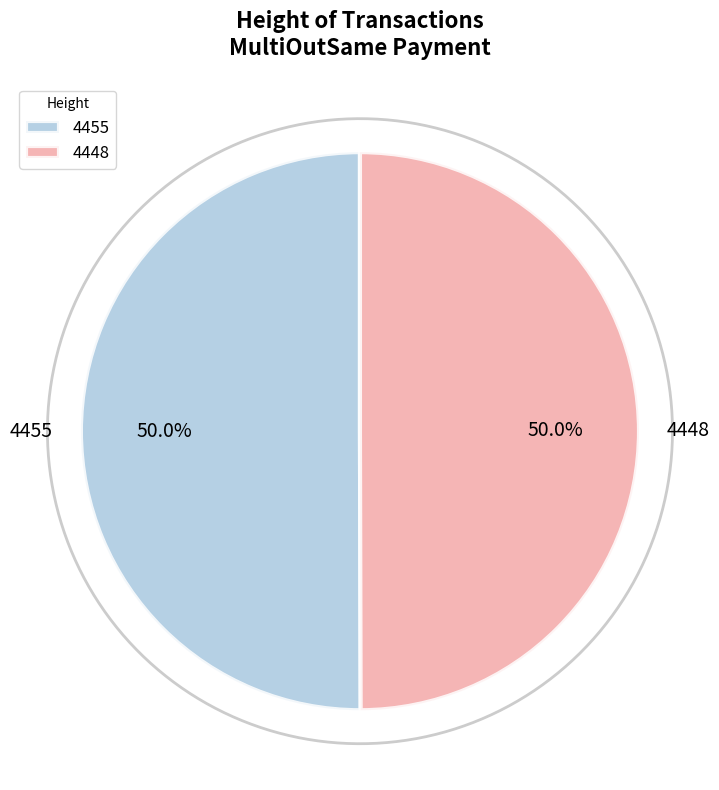

Combined, do 4448 and 4455 account for over 50%?

Yes